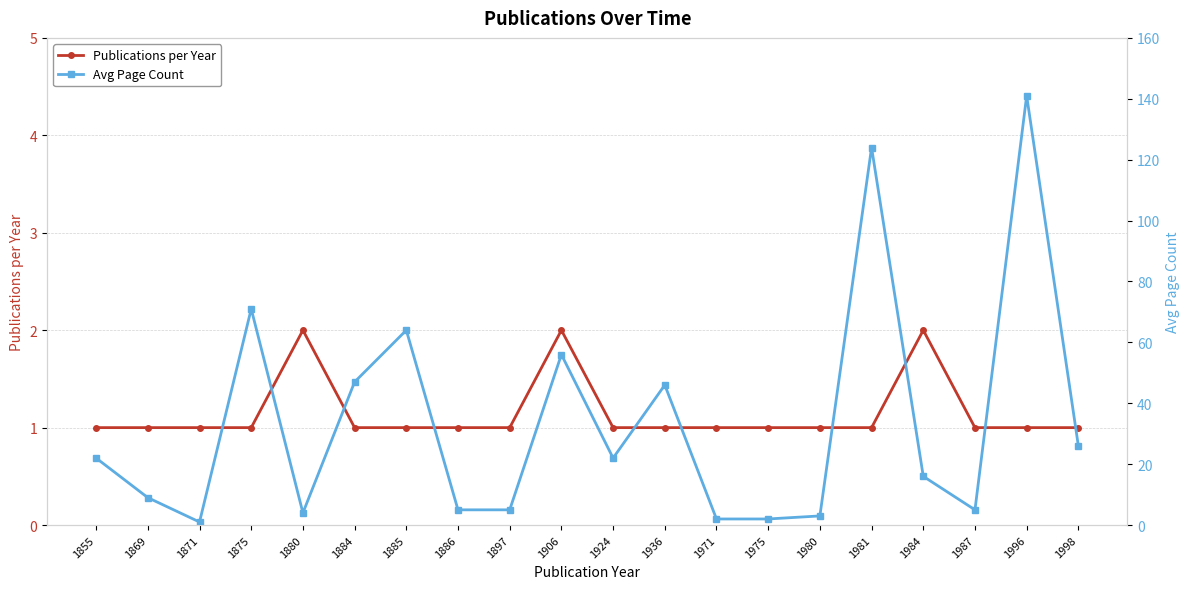

True or false: Publications per Year and Avg Page Count cross at least once.

False